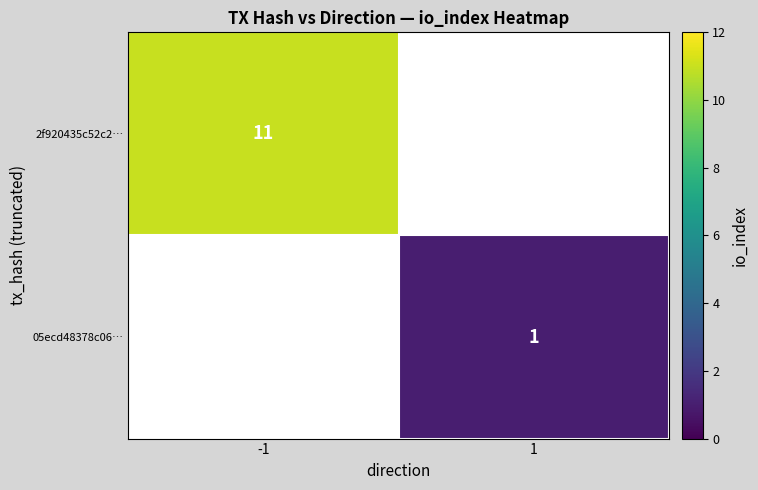

At how many categories does at least one series exceed 2?

1